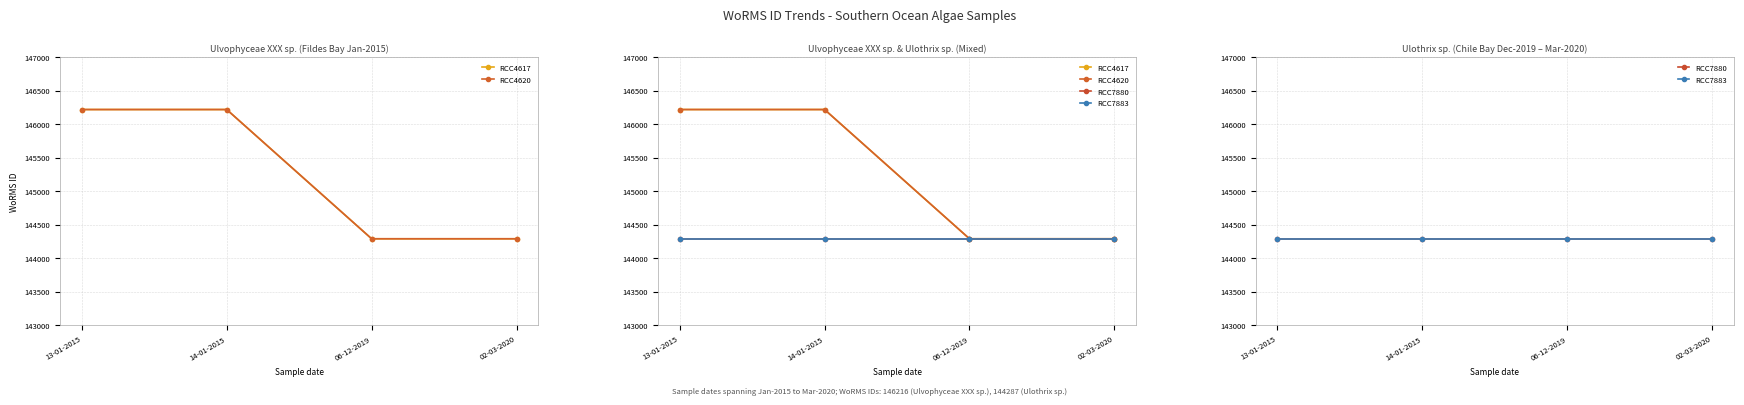

True or false: RCC4620 and RCC7883 intersect in this chart.

False